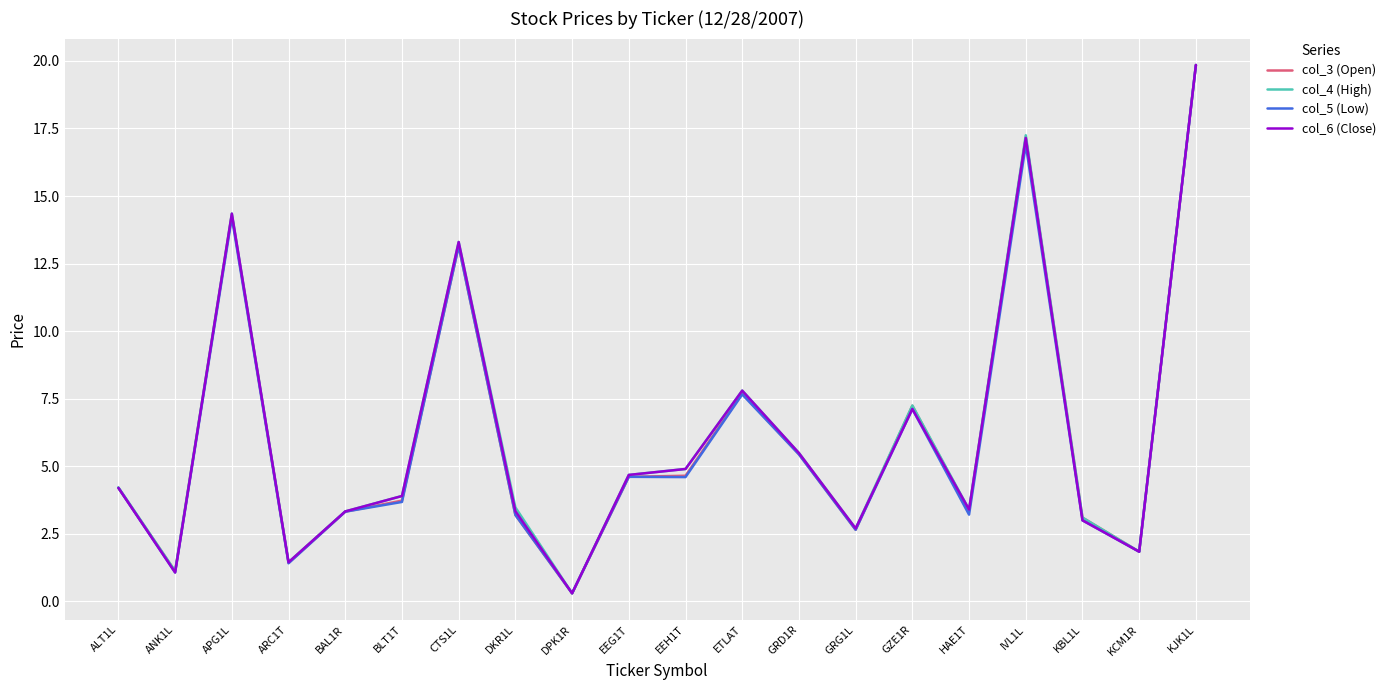

At which category does col_3 (Open) reach its first local valley?

ANK1L